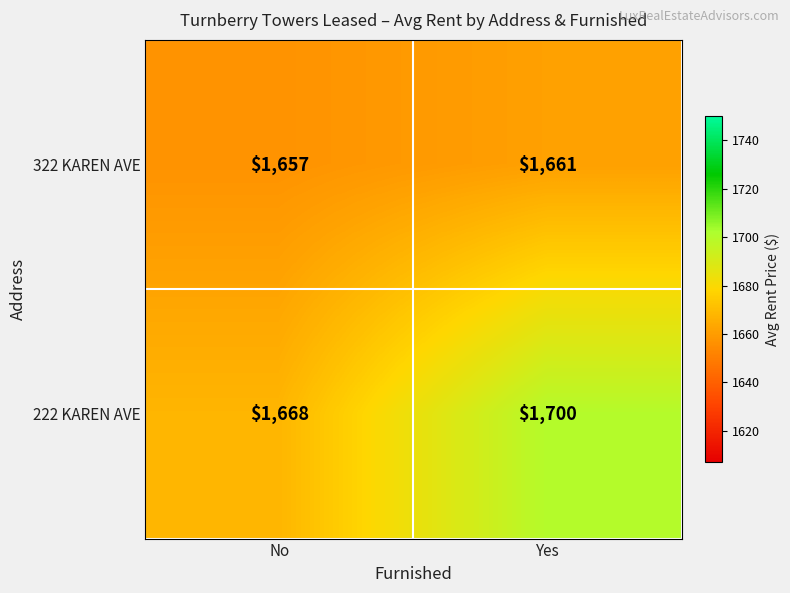

What is the greatest value displayed?

1700